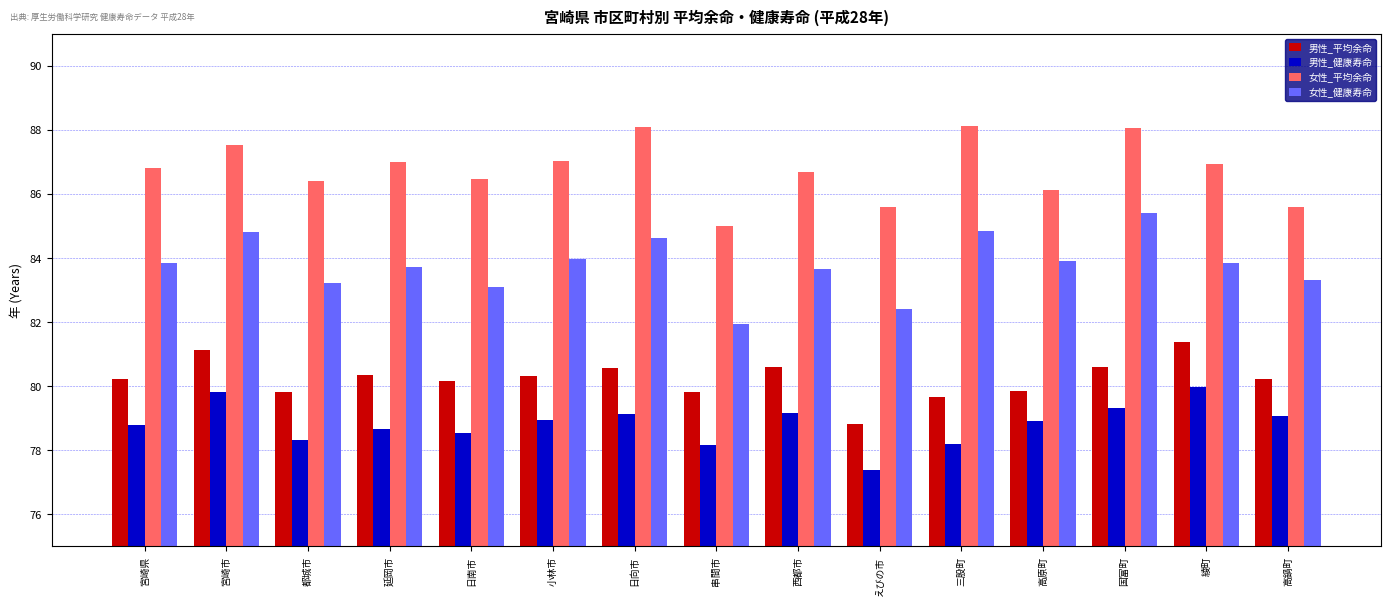

Is it true that 男性_健康寿命 equals 78.2 at 三股町?

True